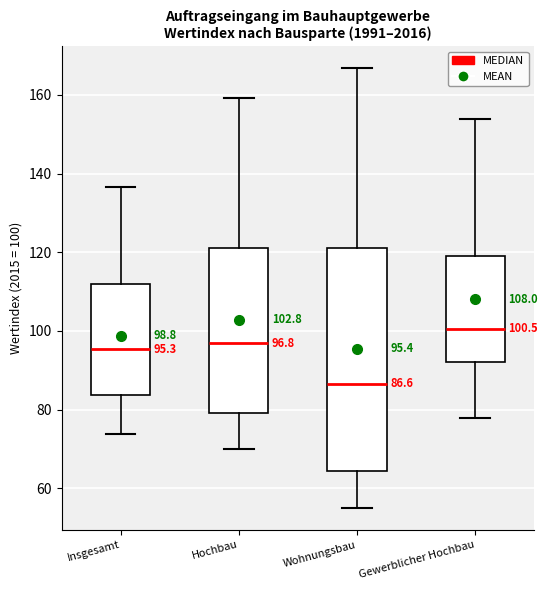

Which box's median line is the highest?

Gewerblicher Hochbau